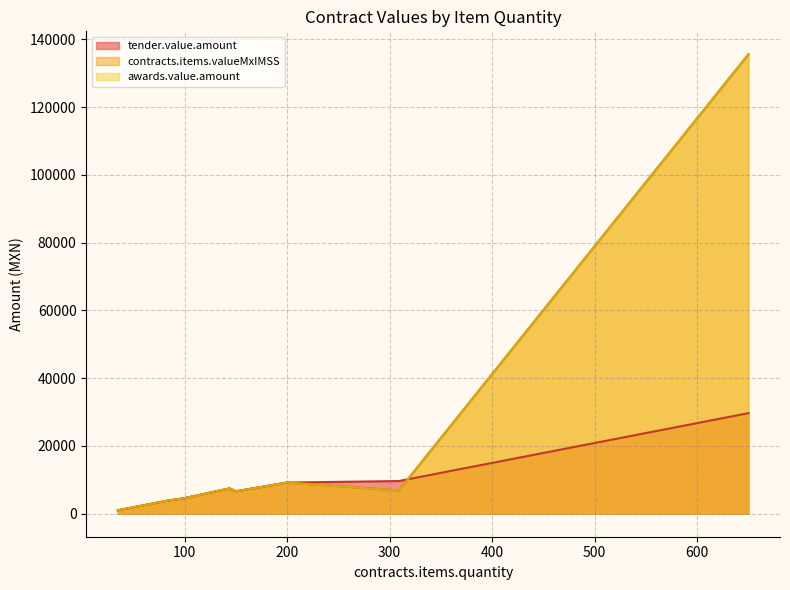

What is the highest value of the tender.value.amount series?

29696.0